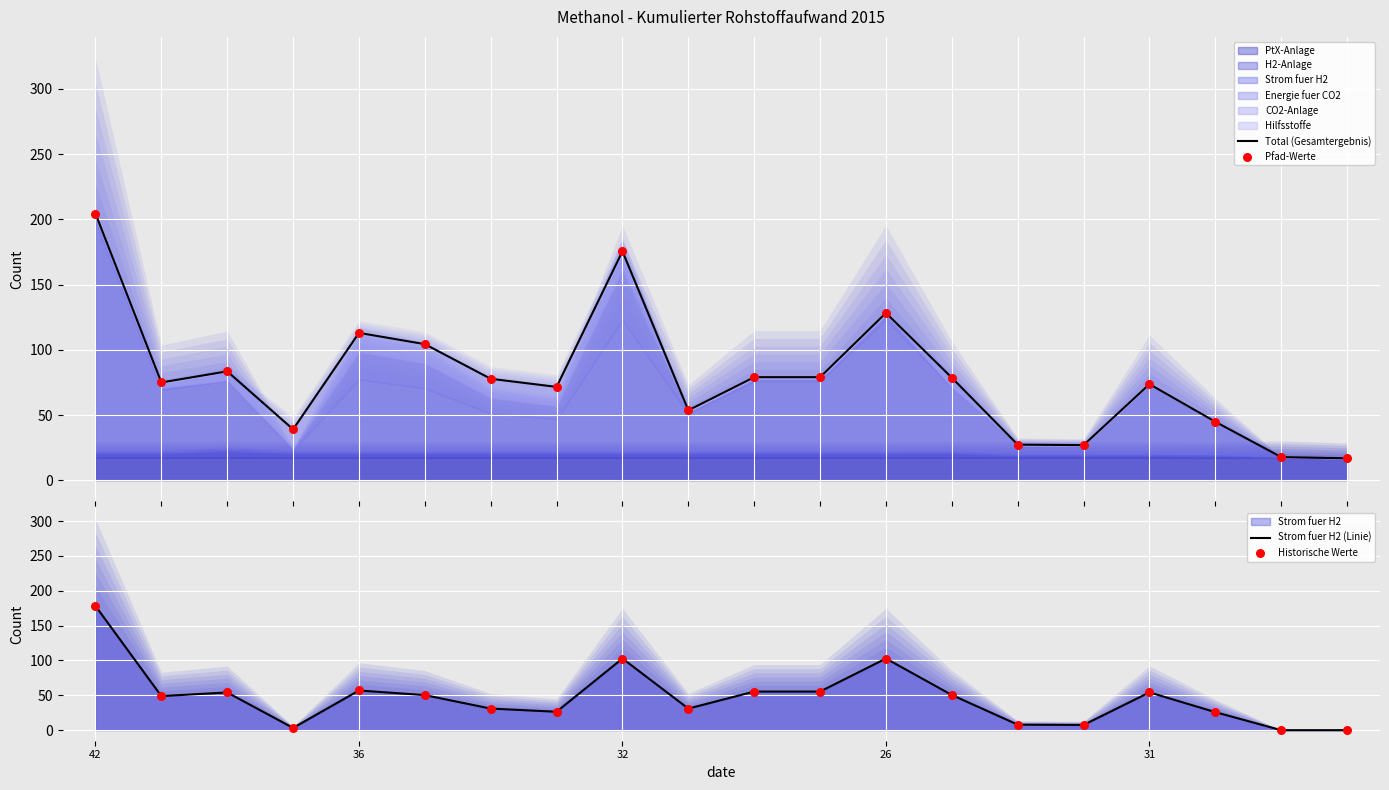

Which series has the largest total across all categories?

Total (Gesamtergebnis)